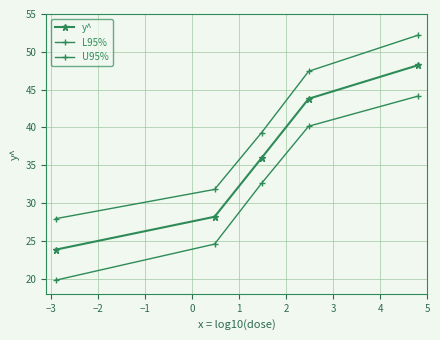

How many distinct data groups are displayed?

3